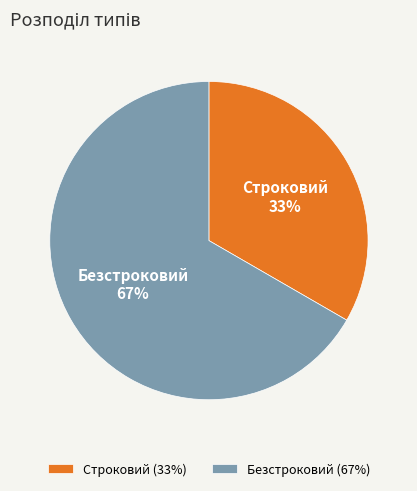

Is it true that Строковий is 33% of the pie?

True